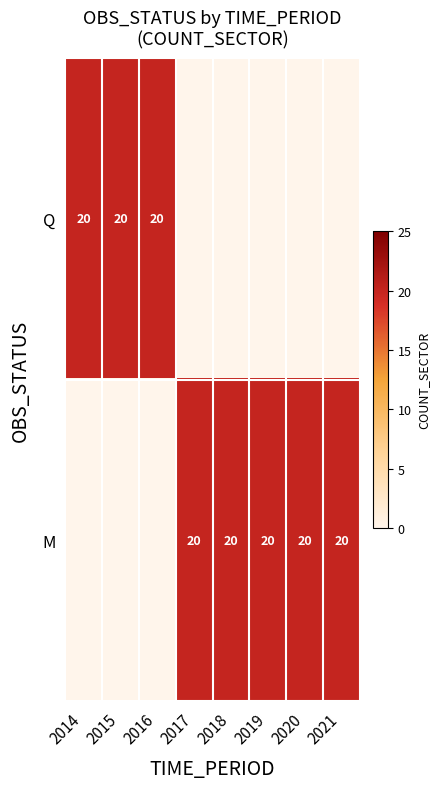

Is it true that M equals 20 at 2019?

True